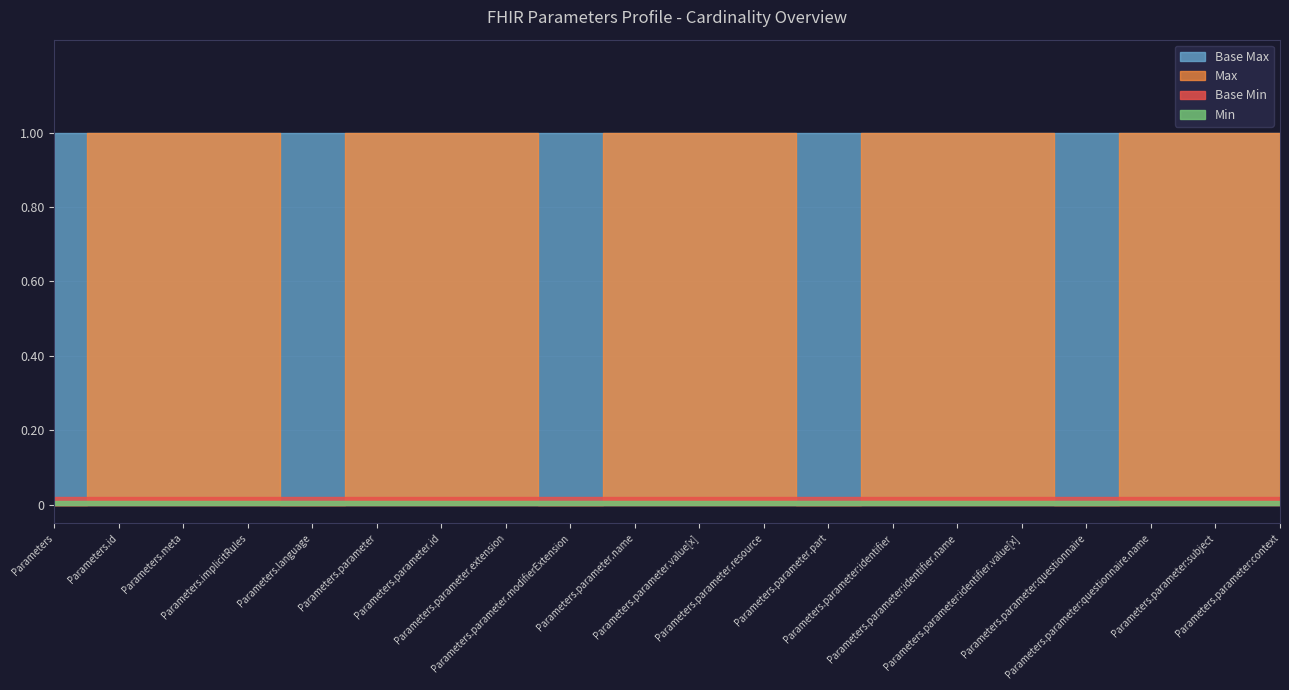

What is the highest value of the Max series?

1